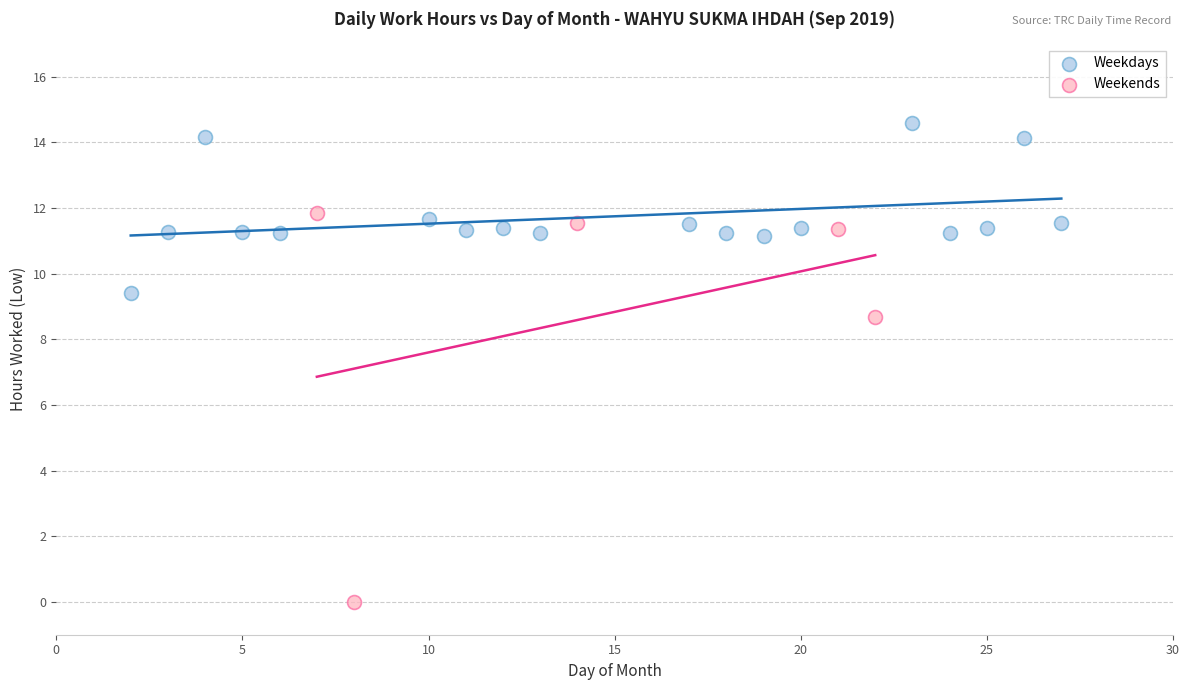

Which series reaches the minimum Y coordinate?

Weekends